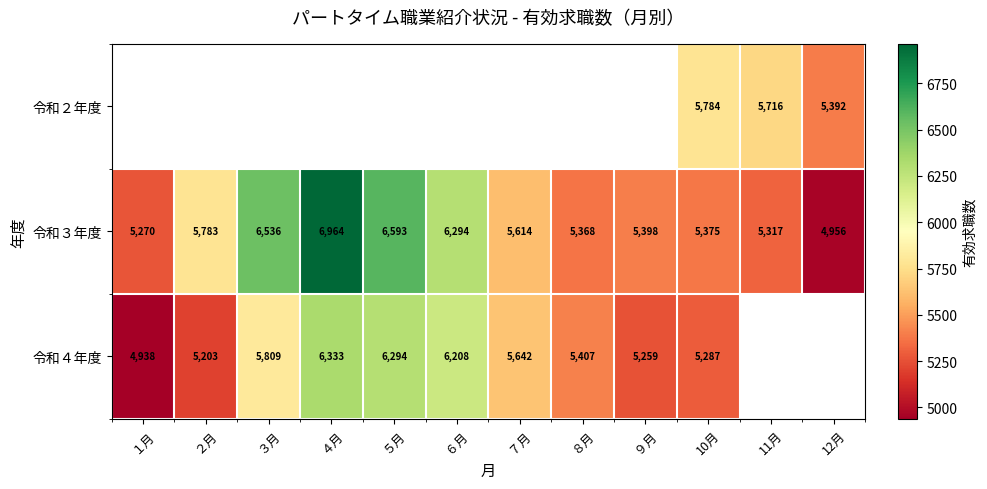

Is the value of 令和３年度 at ２月 greater than the value of 令和４年度 at ３月?

No